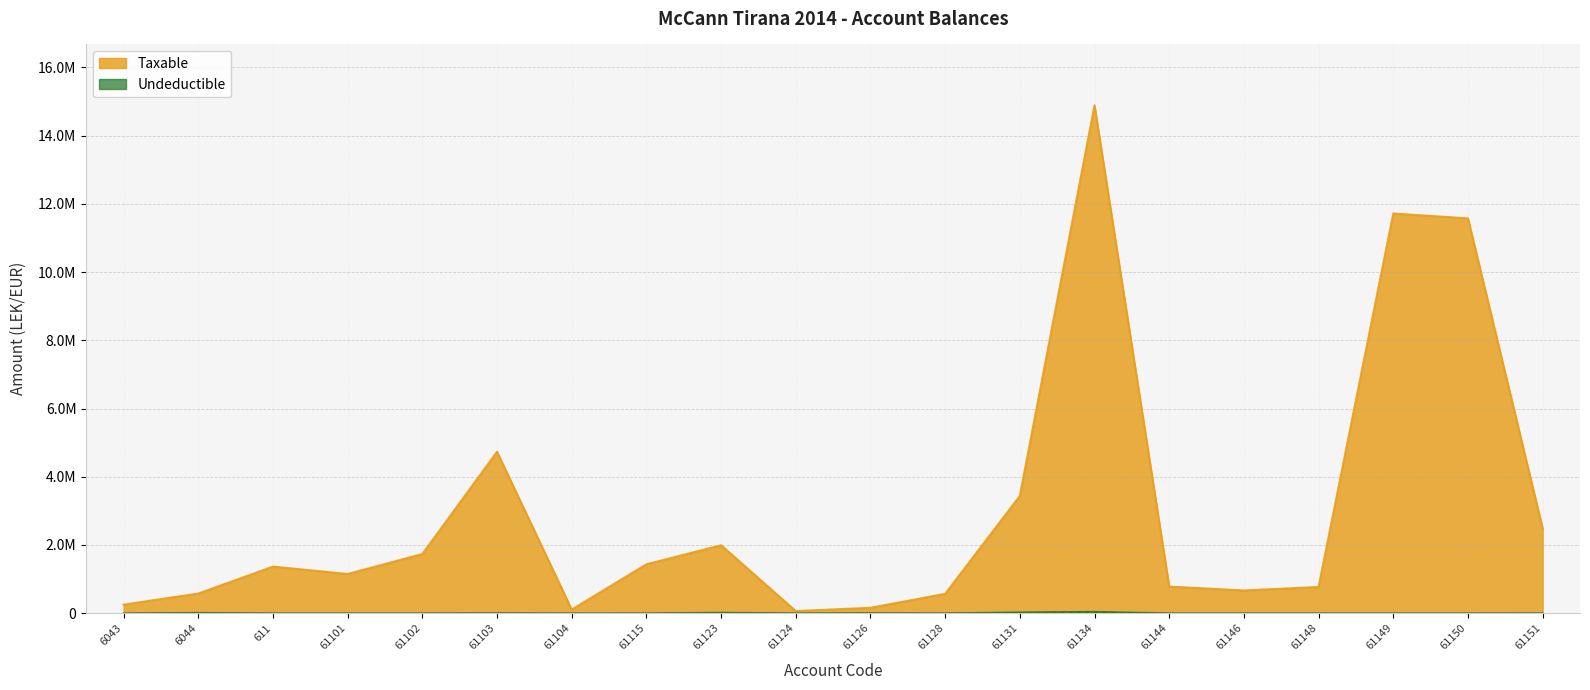

At how many categories does at least one series exceed 2604801?

5